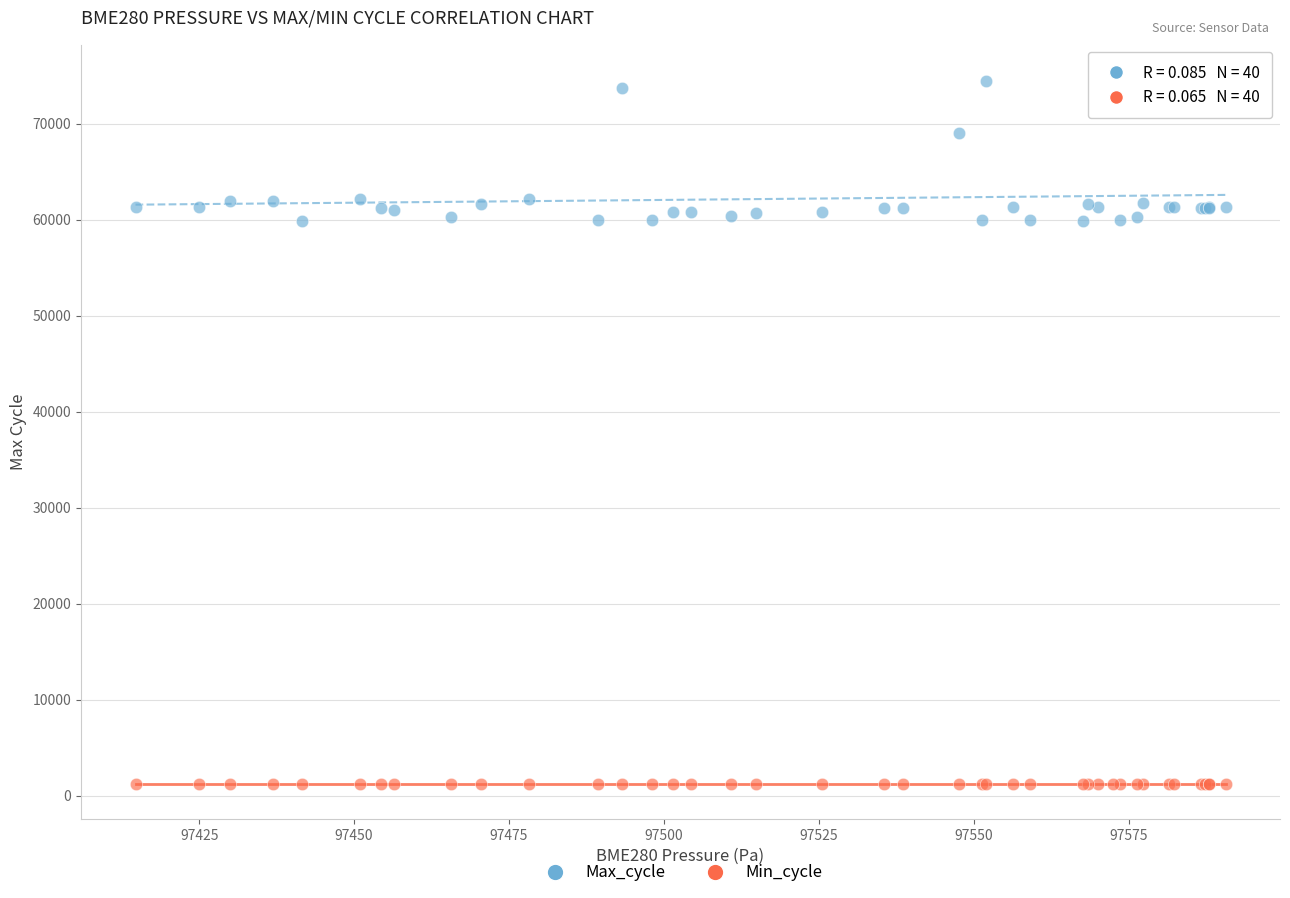

In the Max_cycle series, what Y value is closest to 67196?

69034